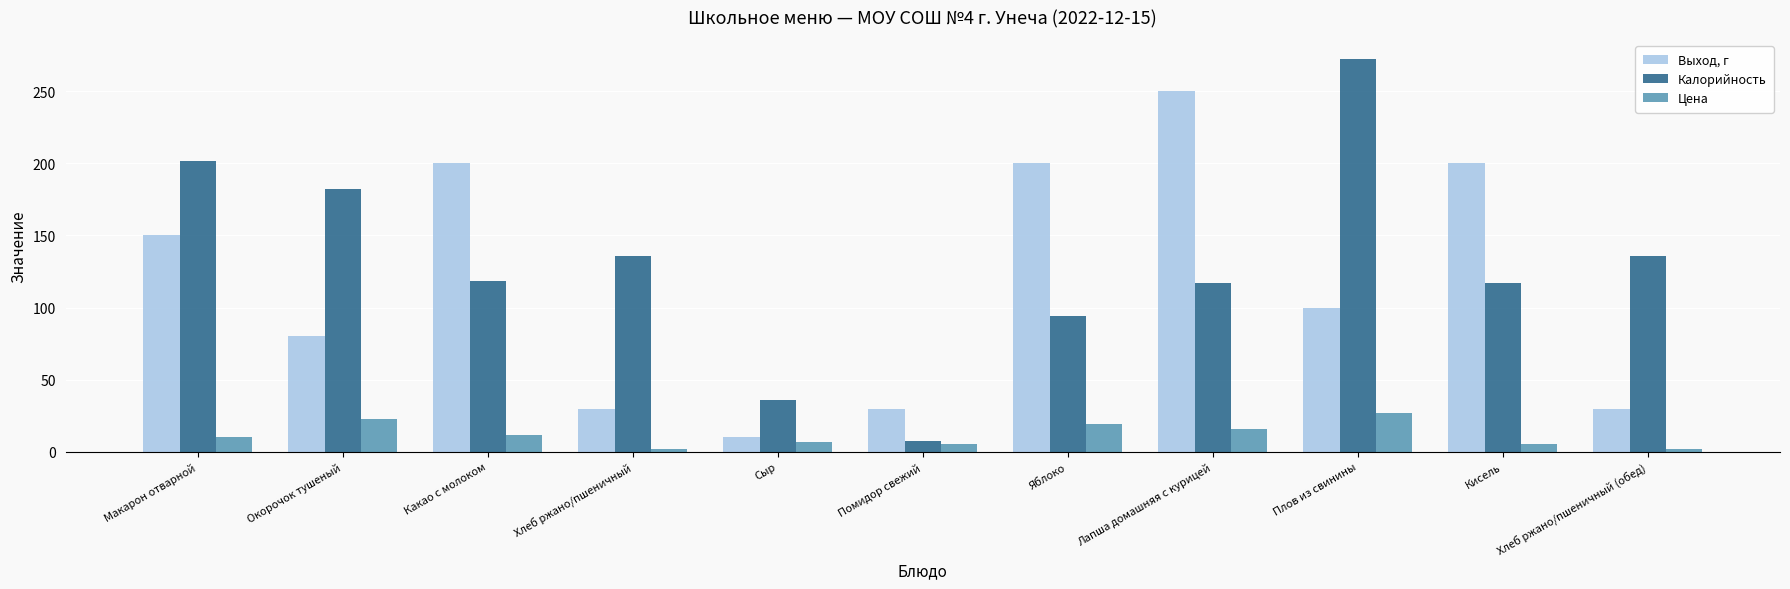

What is the difference between the maximum and minimum values in the Выход, г series?

240.0